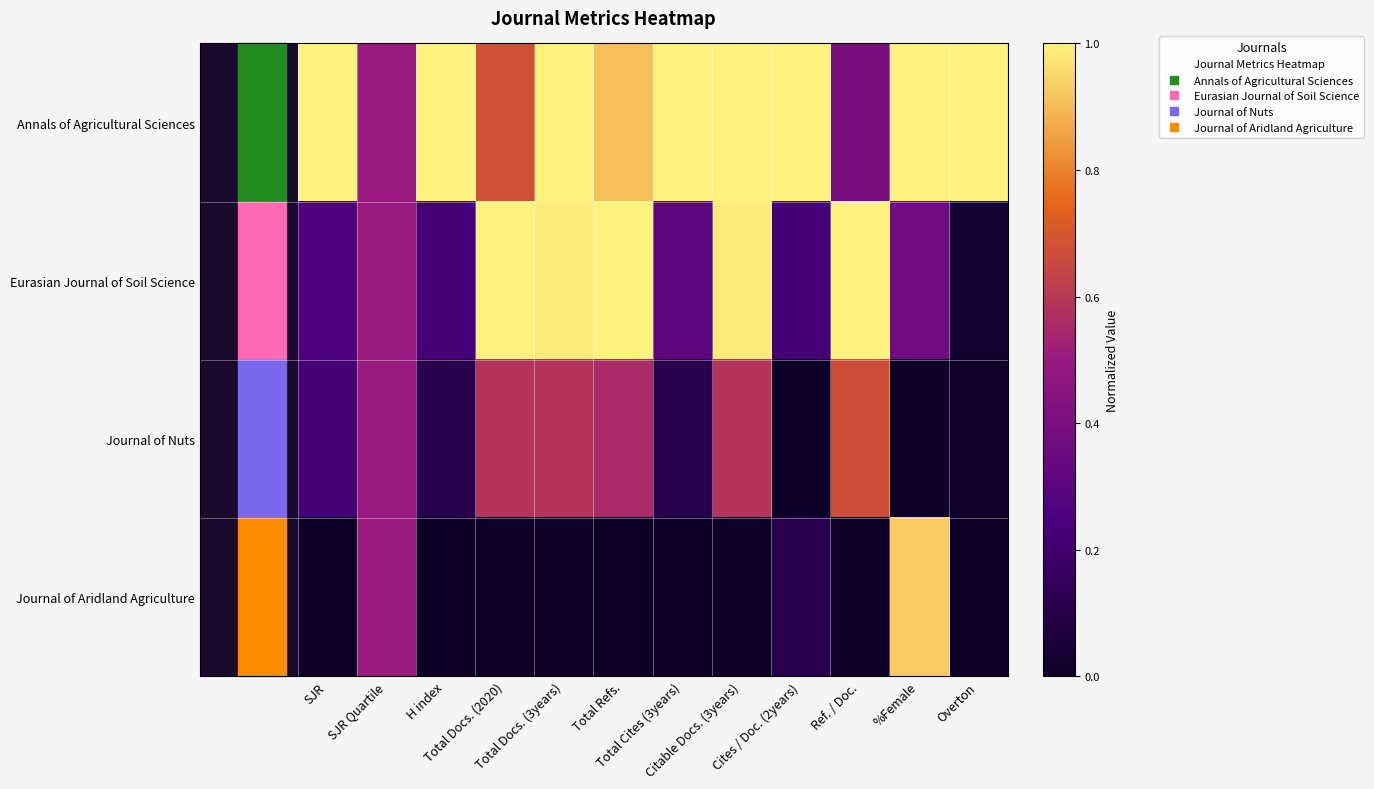

Reading left to right, what are all the values shown in this chart?

Annals of Agricultural Sciences: SJR=1.0	SJR Quartile=0.5	H index=1.0	Total Docs. (2020)=0.7	Total Docs. (3years)=1.0	Total Refs.=0.9	Total Cites (3years)=1.0	Citable Docs. (3years)=1.0	Cites / Doc. (2years)=1.0	Ref. / Doc.=0.4	%Female=1.0	Overton=1.0
Eurasian Journal of Soil Science: SJR=0.3	SJR Quartile=0.5	H index=0.2	Total Docs. (2020)=1.0	Total Docs. (3years)=1.0	Total Refs.=1.0	Total Cites (3years)=0.3	Citable Docs. (3years)=1.0	Cites / Doc. (2years)=0.2	Ref. / Doc.=1.0	%Female=0.4	Overton=0.0
Journal of Nuts: SJR=0.2	SJR Quartile=0.5	H index=0.1	Total Docs. (2020)=0.6	Total Docs. (3years)=0.6	Total Refs.=0.6	Total Cites (3years)=0.1	Citable Docs. (3years)=0.6	Cites / Doc. (2years)=0.0	Ref. / Doc.=0.7	%Female=0.0	Overton=0.0
Journal of Aridland Agriculture: SJR=0.0	SJR Quartile=0.5	H index=0.0	Total Docs. (2020)=0.0	Total Docs. (3years)=0.0	Total Refs.=0.0	Total Cites (3years)=0.0	Citable Docs. (3years)=0.0	Cites / Doc. (2years)=0.1	Ref. / Doc.=0.0	%Female=0.9	Overton=0.0